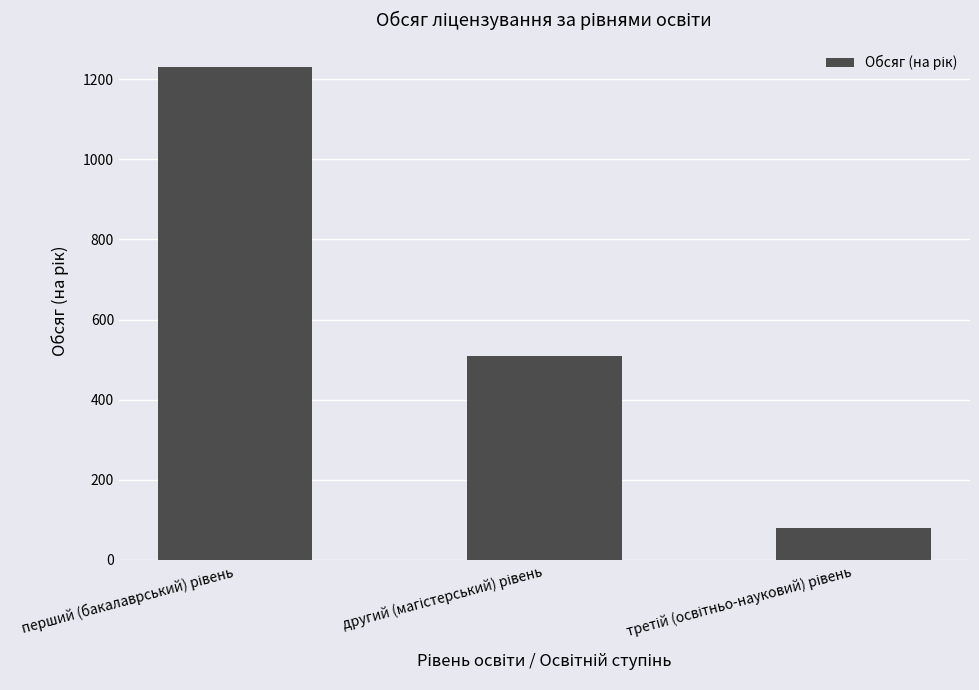

Reading left to right, extract all data points from this chart.

1230	510	80